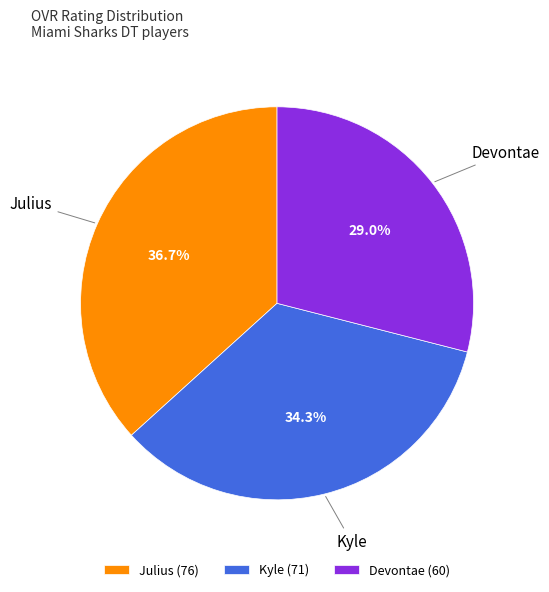

To the nearest percent, what is the difference between the Julius and Devontae slice percentages?

8%